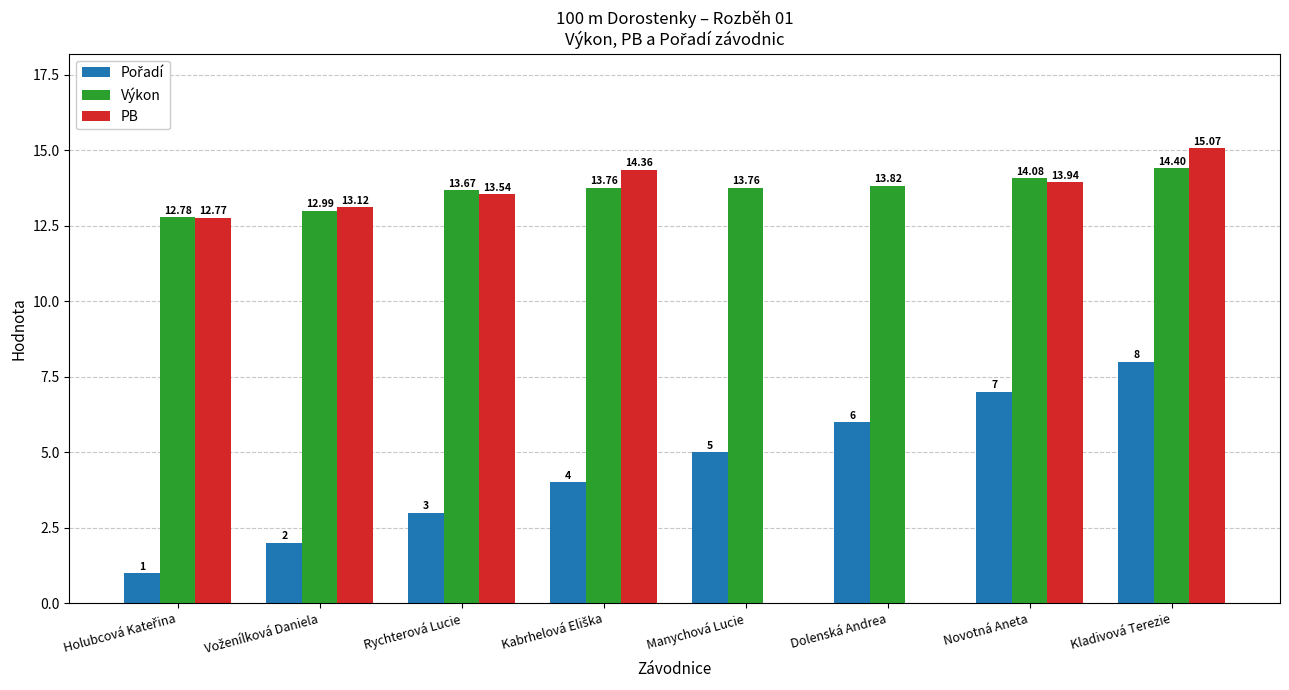

Which category has the highest value in the PB series?

Kladivová Terezie